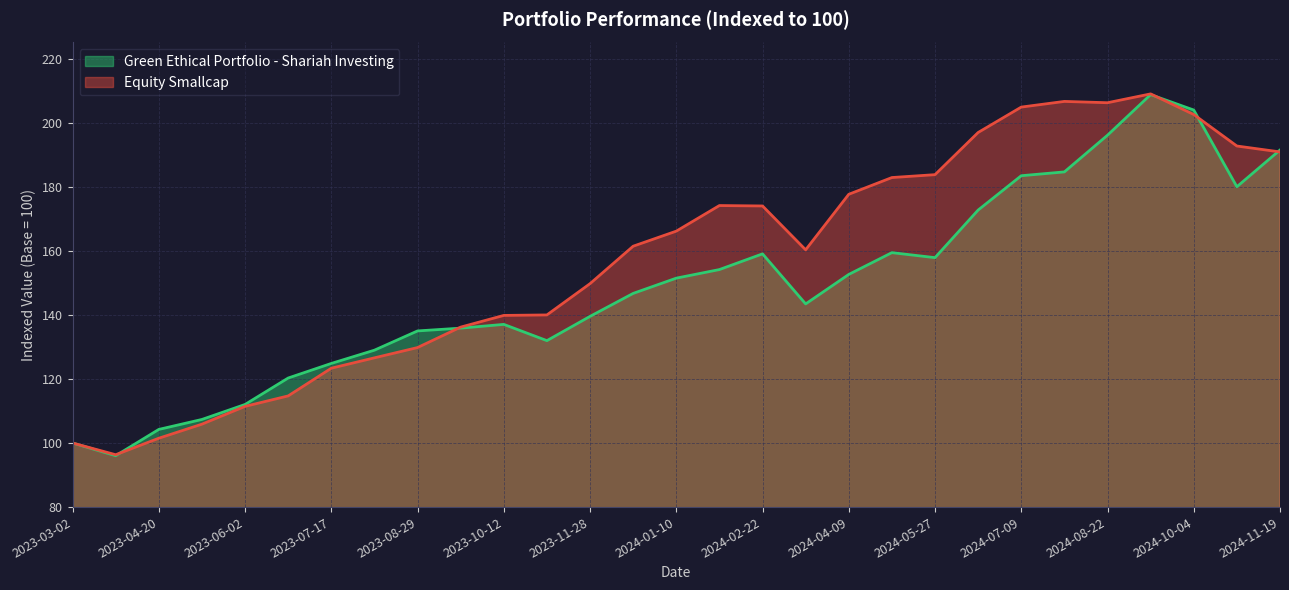

True or false: Green Ethical Portfolio - Shariah Investing has a value of 100.0 at 2023-03-02.

True